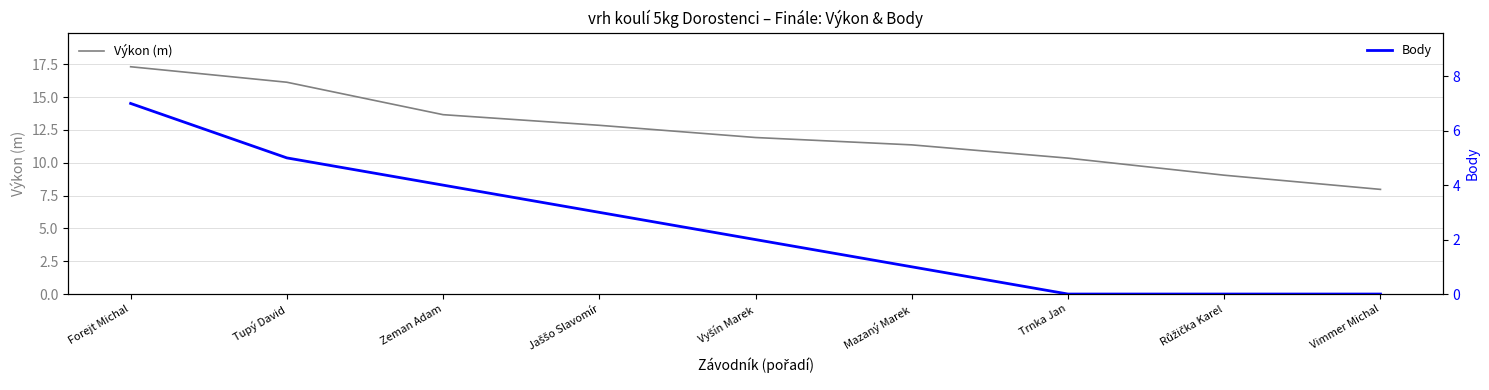

How many values in the Body series are below 2?

4